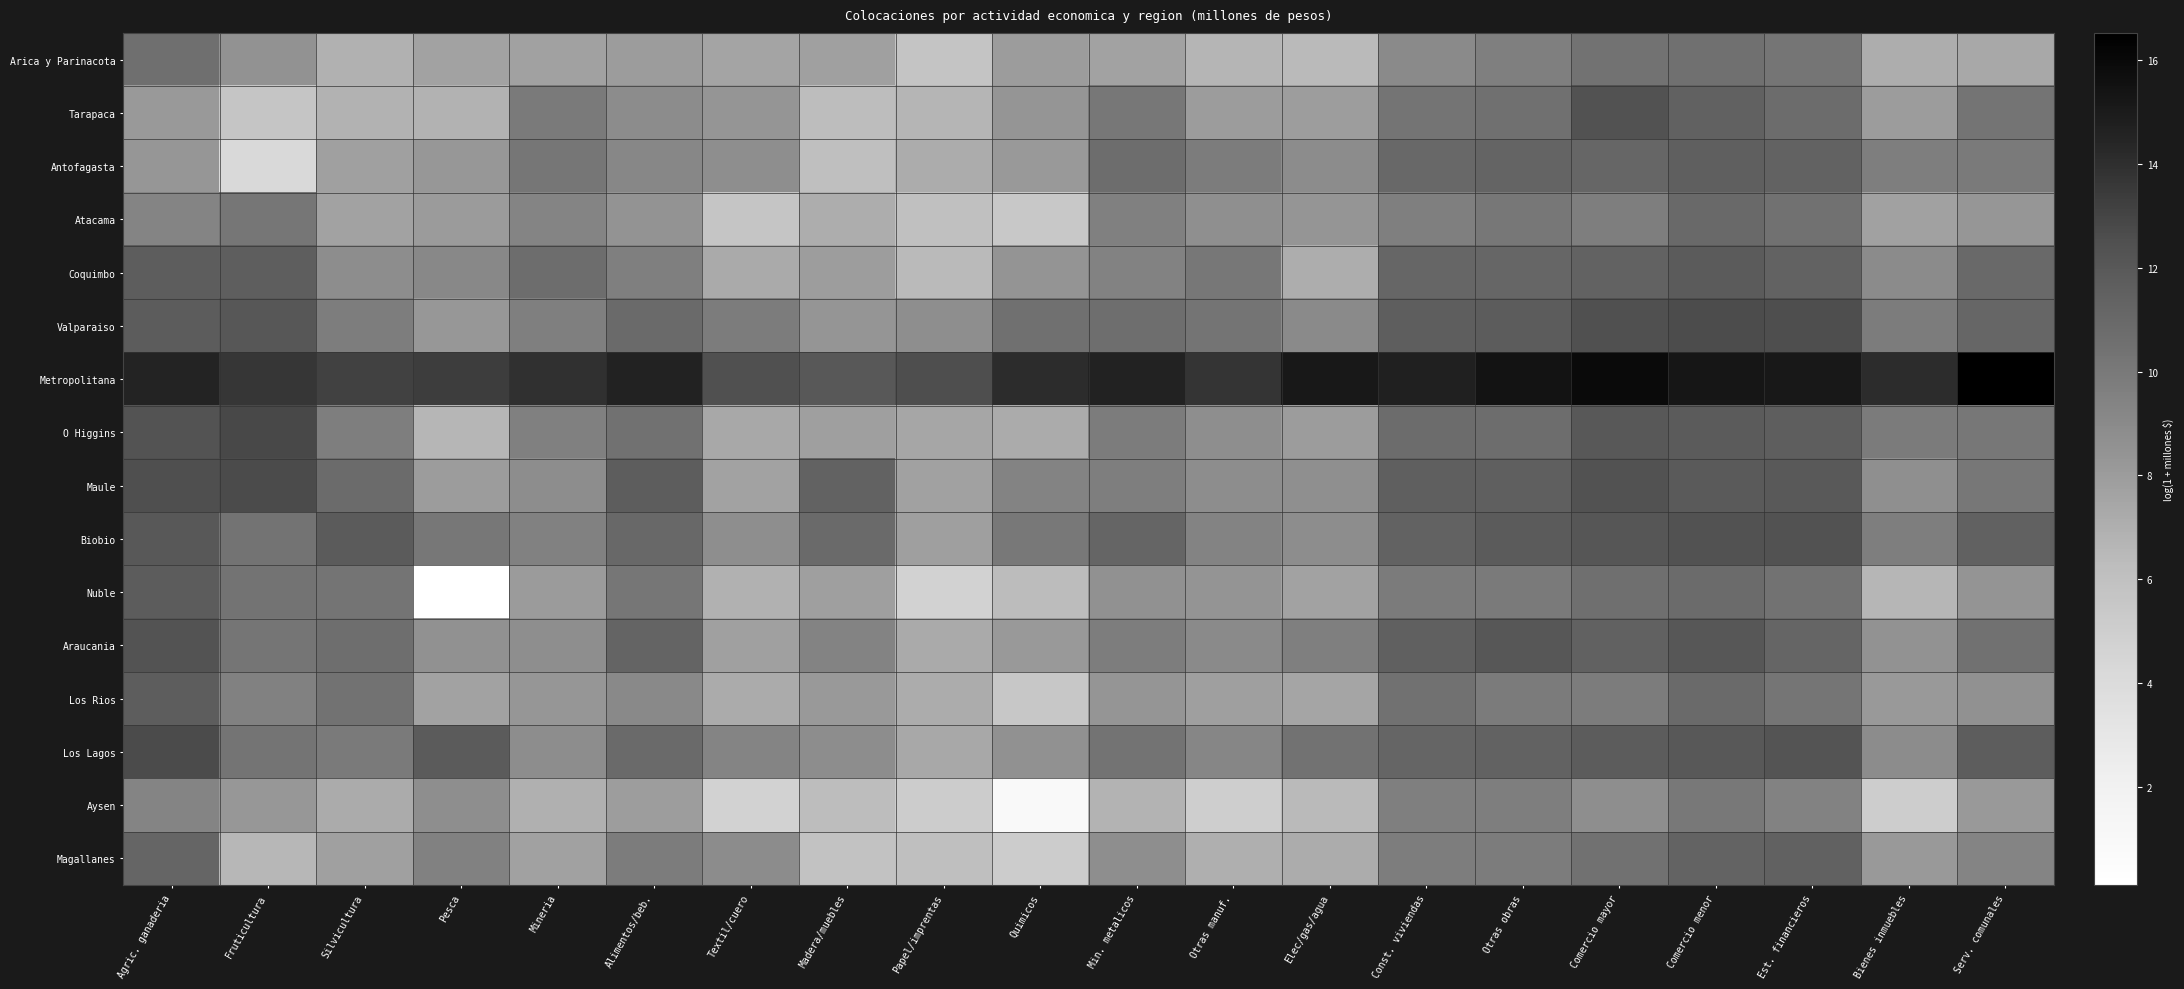

Which series has the largest total across all categories?

Metropolitana